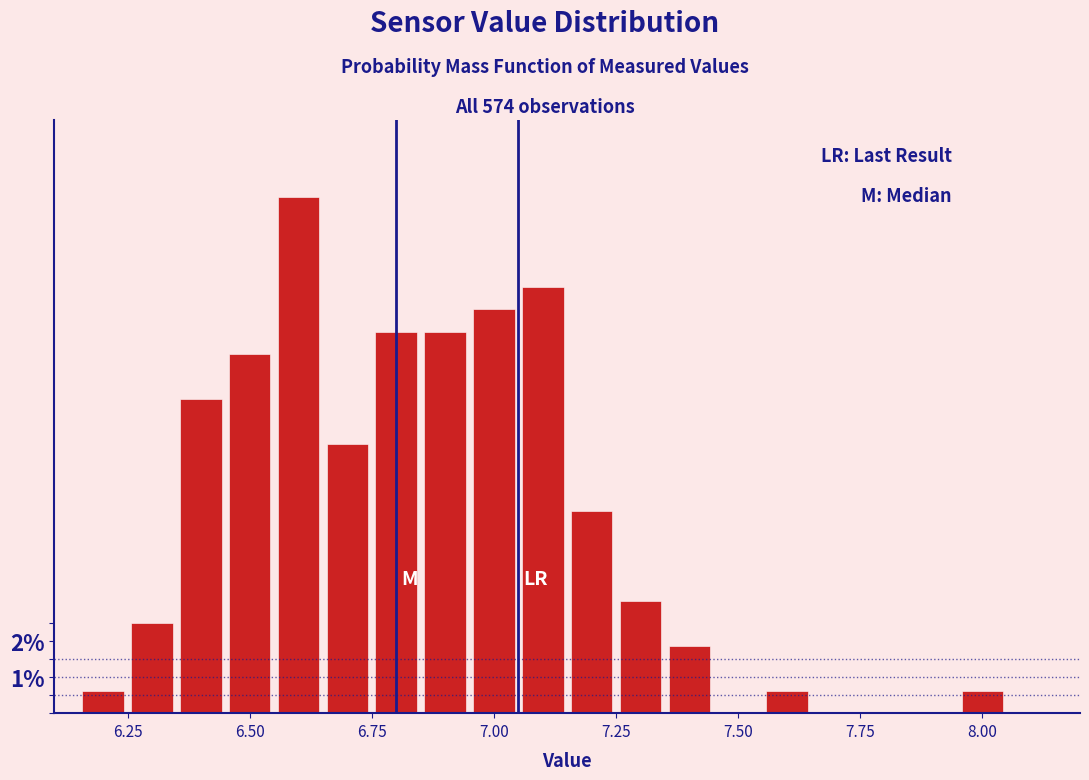

Around what value on the x-axis is the tallest bar? Give the approximate position of its centre, as read against the axis.

6.60